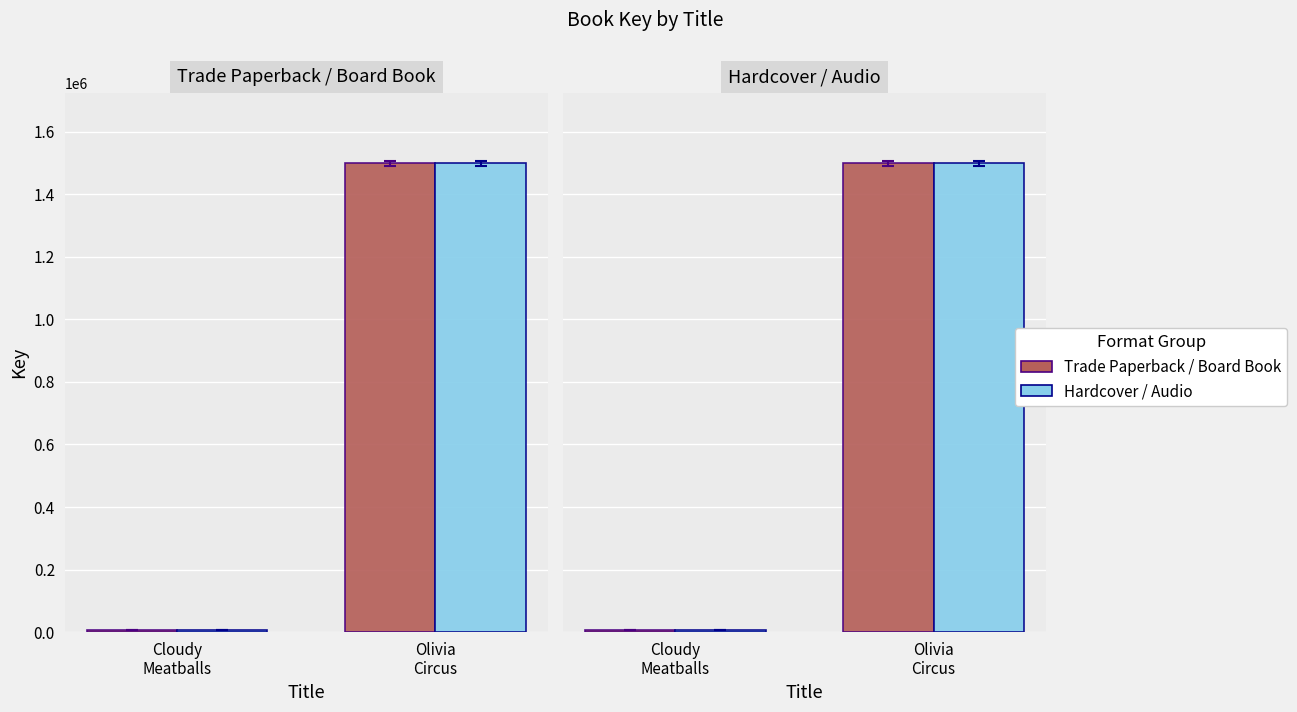

At which category is the sum across all series the highest?

Olivia
Circus